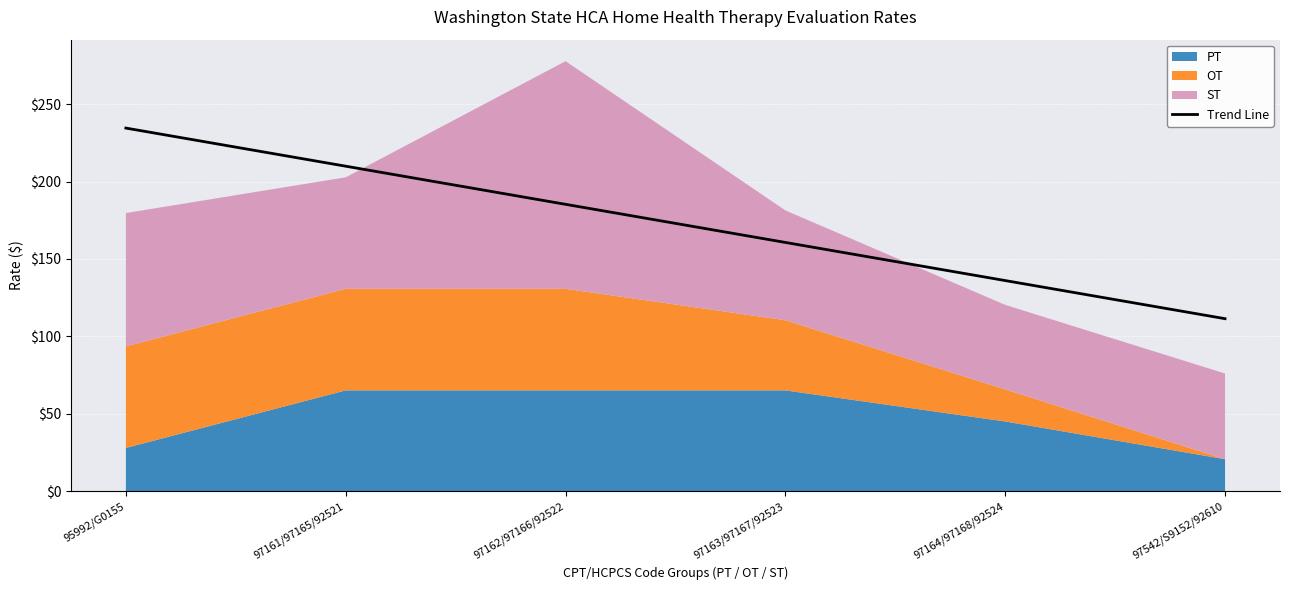

What position from the left is 95992/G0155?

1